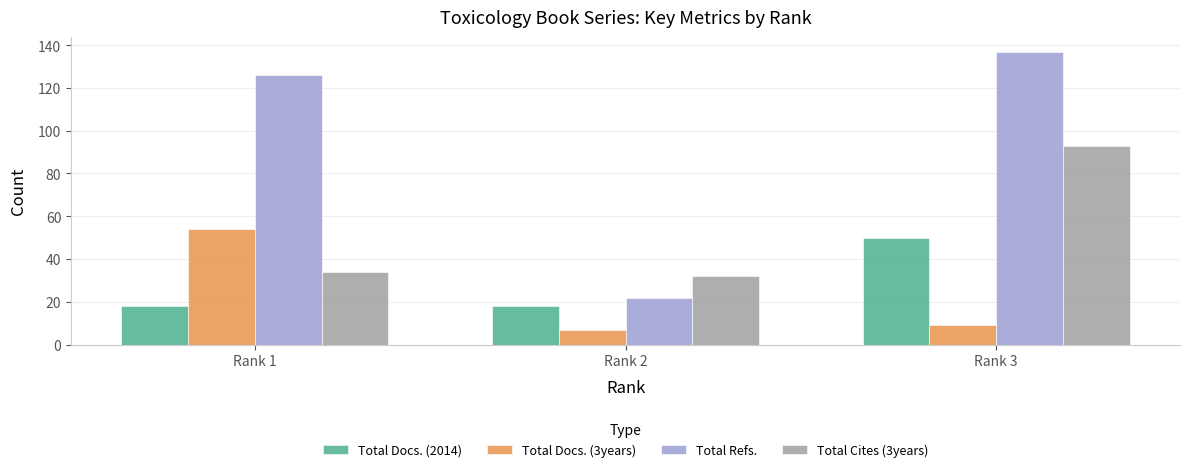

What is the value of the Total Cites (3years) bar at the 1st from the left?

34